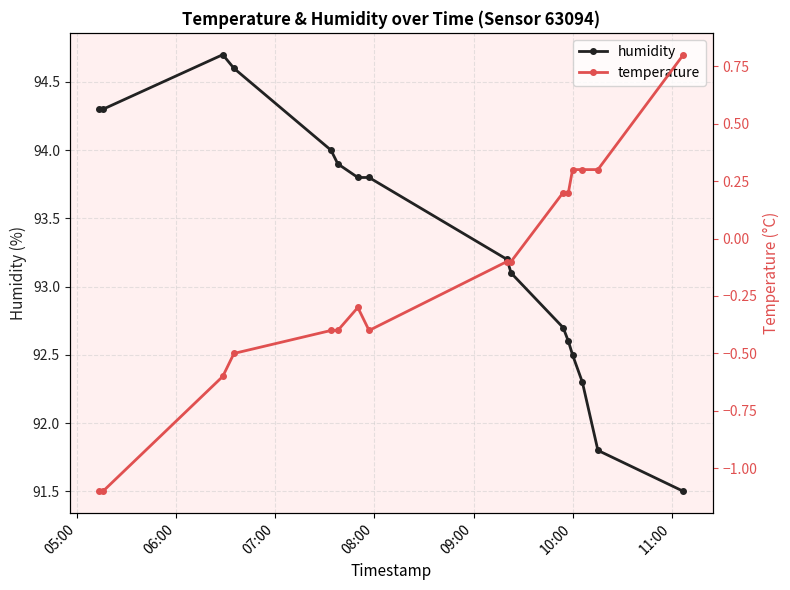

Reading right to left, list all the values displayed in this chart.

humidity: 91.5	91.8	92.3	92.5	92.6	92.7	93.1	93.2	93.8	93.8	93.9	94.0	94.6	94.7	94.3	94.3
temperature: 0.8	0.3	0.3	0.3	0.2	0.2	-0.1	-0.1	-0.4	-0.3	-0.4	-0.4	-0.5	-0.6	-1.1	-1.1